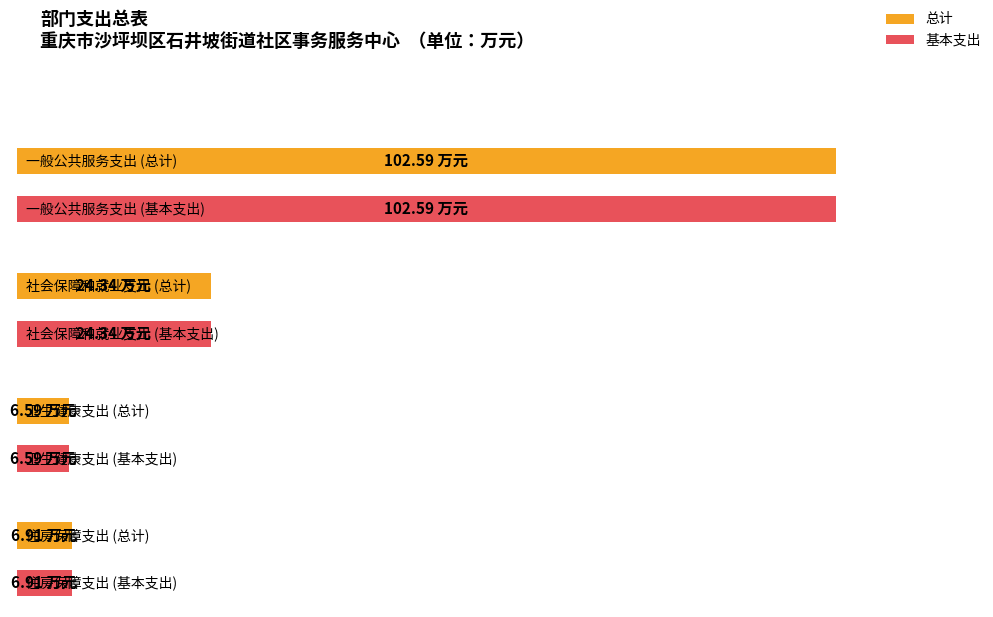

Which has a higher value, 卫生健康支出 or 社会保障和就业支出?

社会保障和就业支出